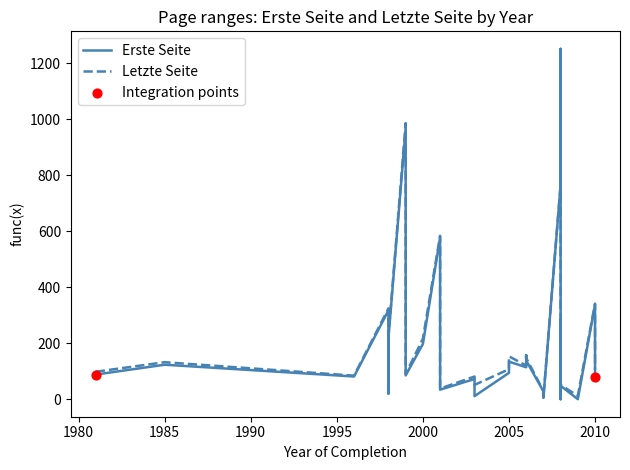

Which series reaches the maximum Y coordinate?

Letzte Seite